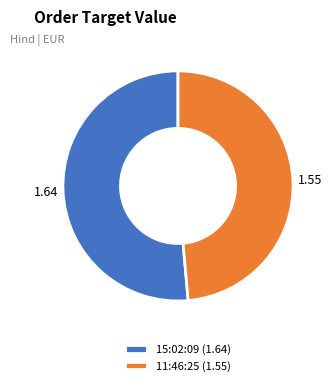

Is 11:46:25 the majority of the pie?

No